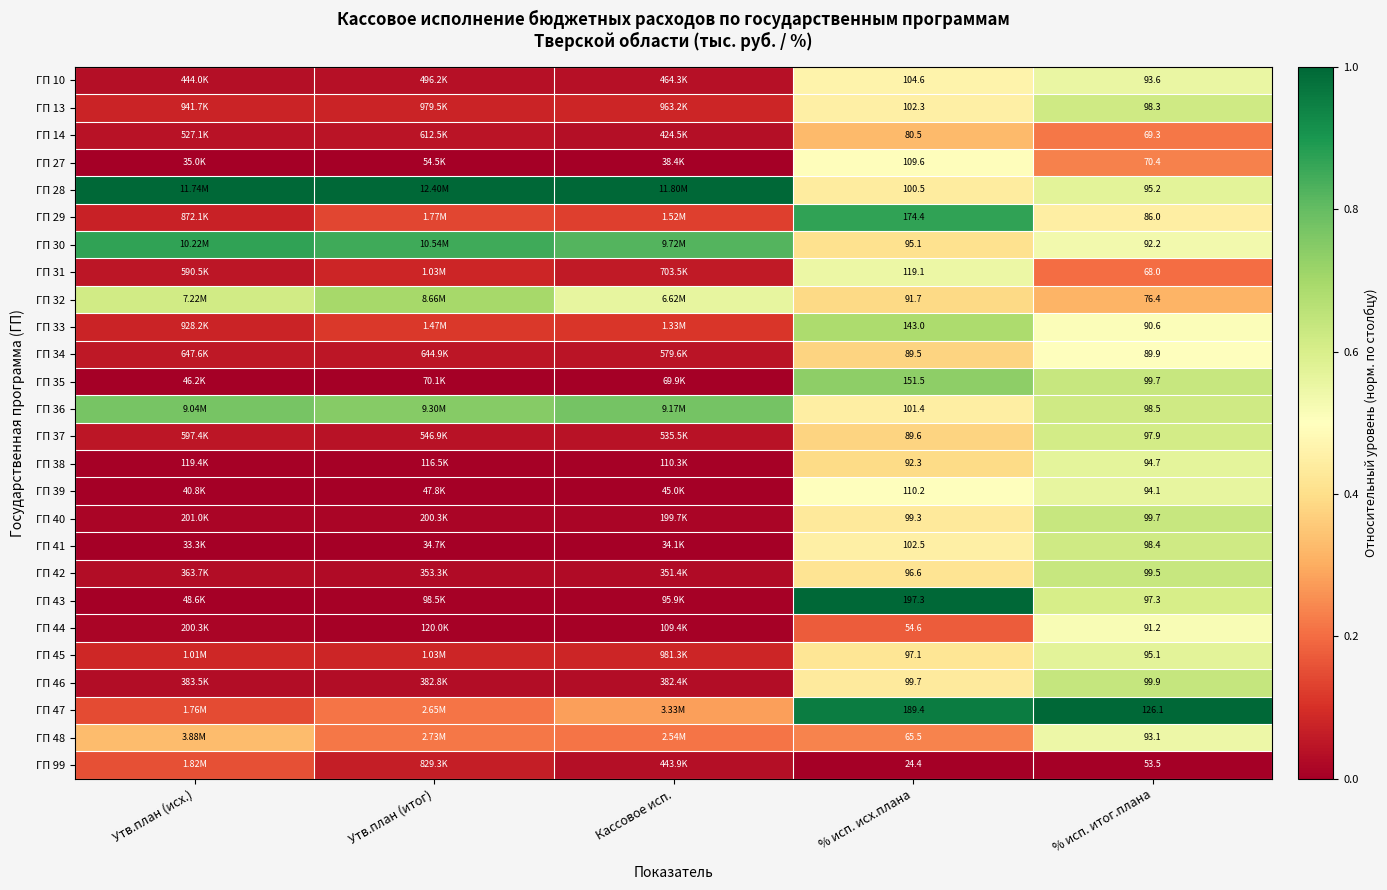

Is it true that ГП 35 equals 0.1 at % исп. итог.плана?

False